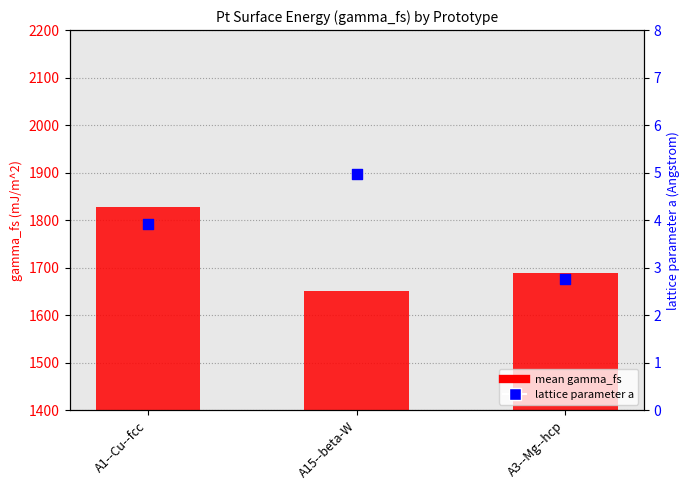

Which series reaches the minimum Y coordinate?

lattice parameter a